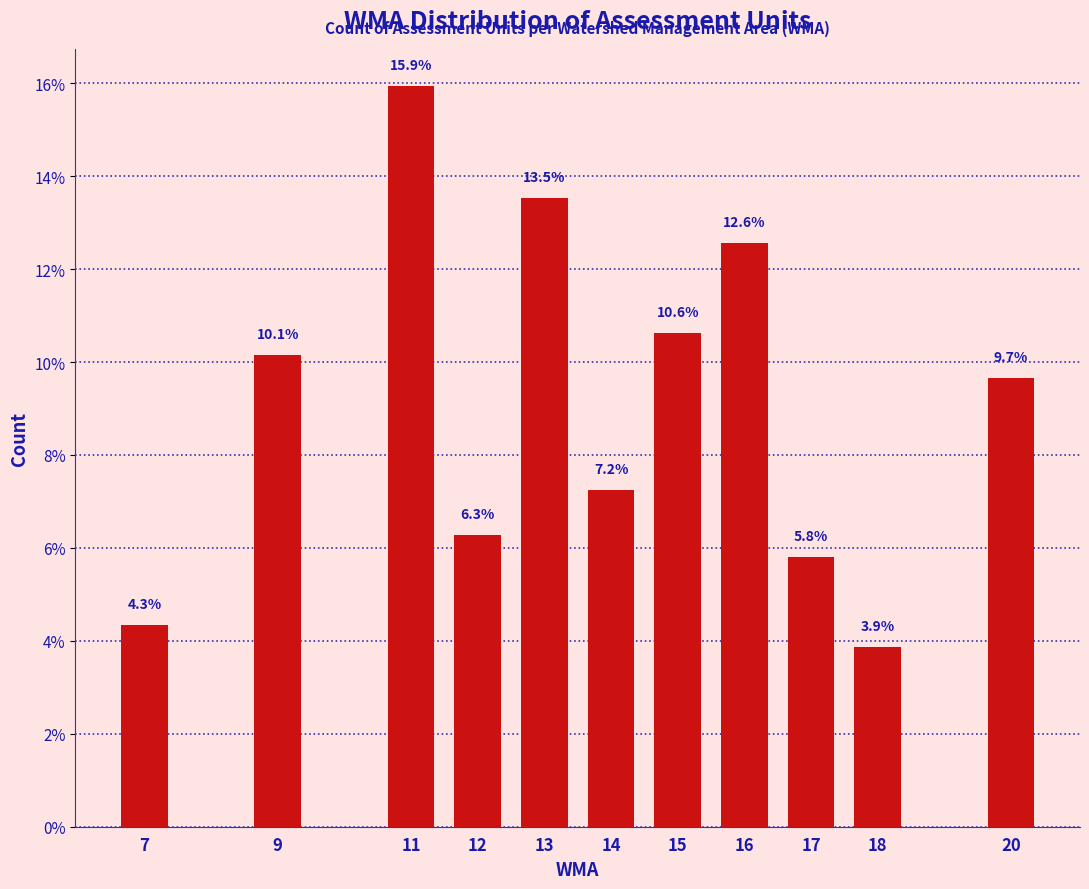

Reading left to right, extract all data points from this chart.

7=4.3	9=10.1	11=15.9	12=6.3	13=13.5	14=7.2	15=10.6	16=12.6	17=5.8	18=3.9	20=9.7